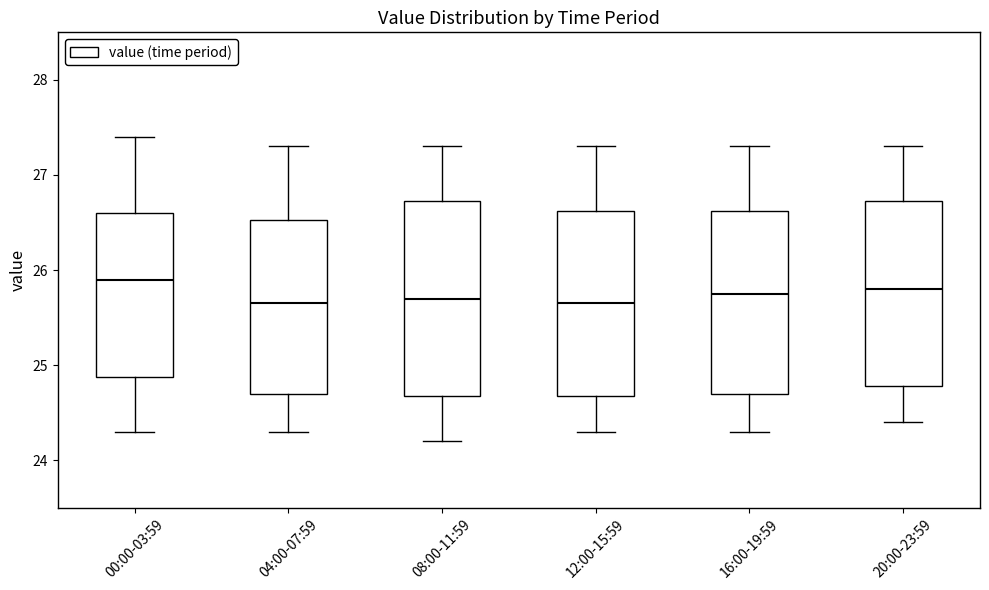

Reading left to right, read every box against the y-axis: the position of its median line, the range the box covers, and the ends of its whiskers. The values are not printed on the chart, so give them approximately, as read against the axis.

00:00-03:59: median 25.9, box 24.9 to 26.6, whiskers 24.3 to 27.4
04:00-07:59: median 25.7, box 24.7 to 26.5, whiskers 24.3 to 27.3
08:00-11:59: median 25.7, box 24.7 to 26.7, whiskers 24.2 to 27.3
12:00-15:59: median 25.7, box 24.7 to 26.6, whiskers 24.3 to 27.3
16:00-19:59: median 25.8, box 24.7 to 26.6, whiskers 24.3 to 27.3
20:00-23:59: median 25.8, box 24.8 to 26.7, whiskers 24.4 to 27.3